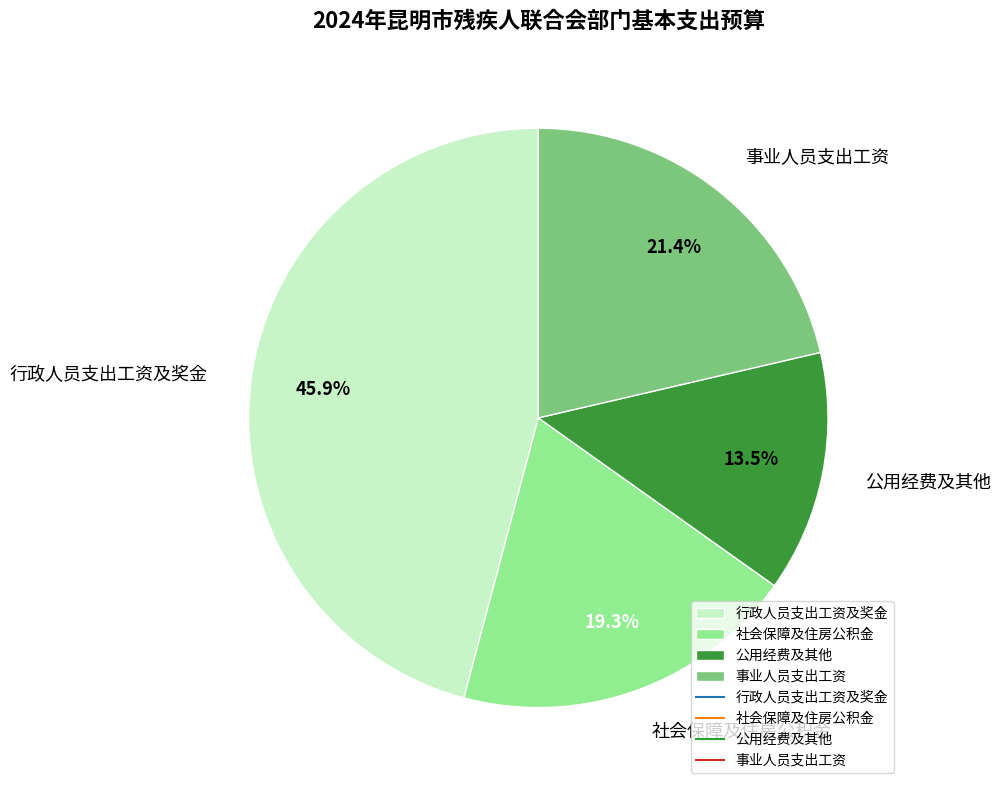

Is there a majority slice in this chart?

No